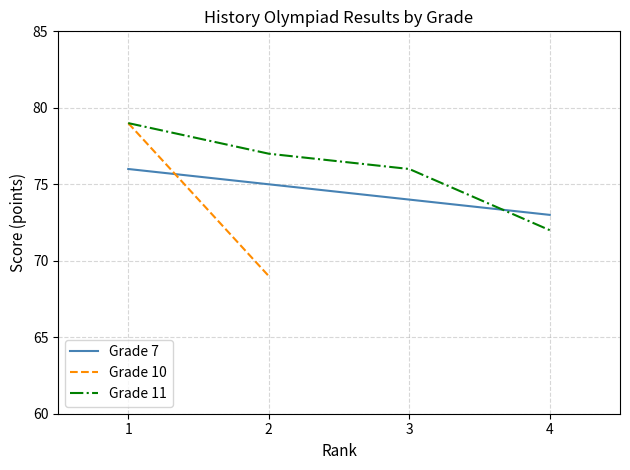

What is the highest value of the Grade 7 series?

76